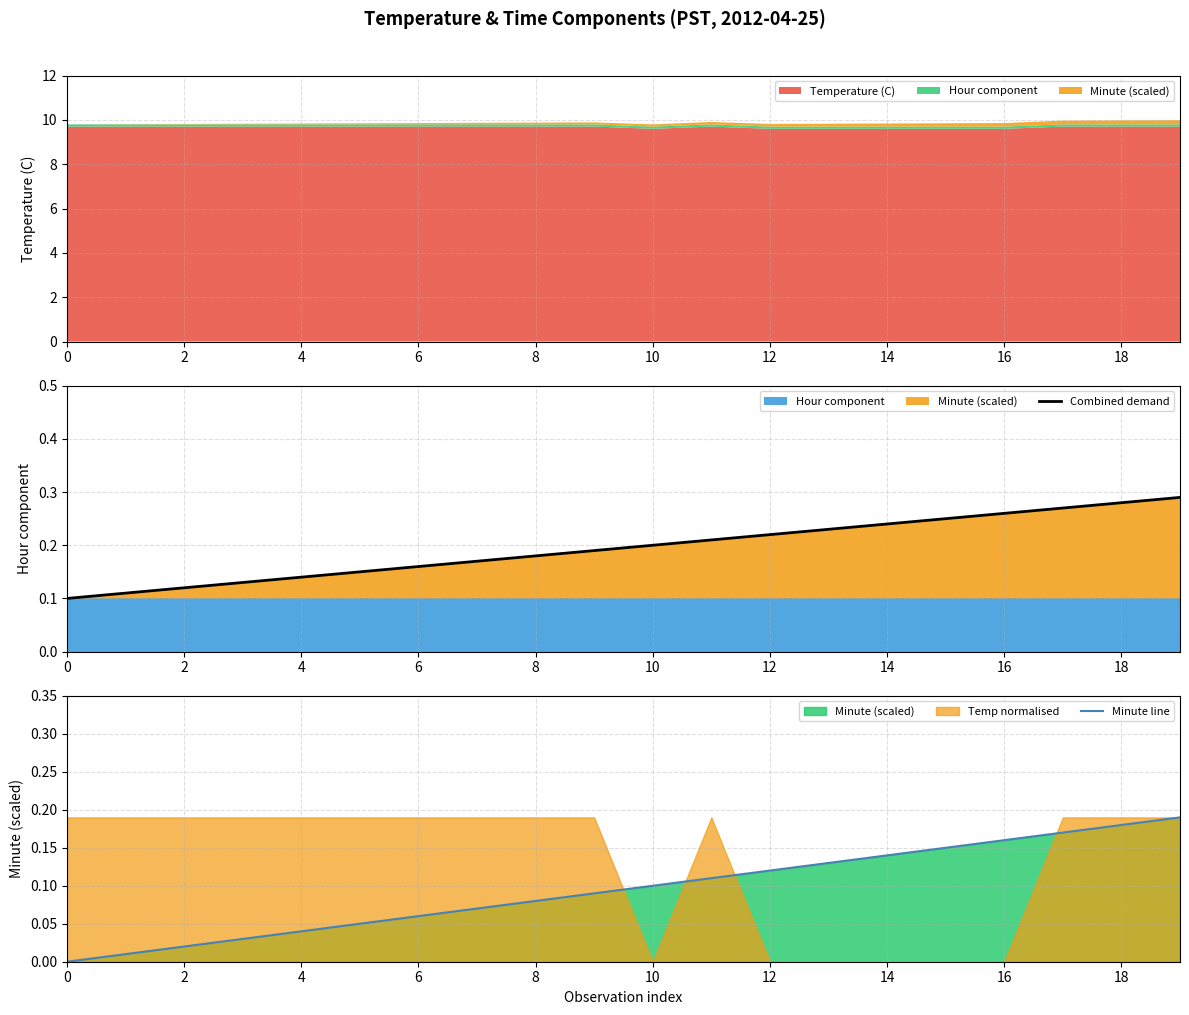

At how many categories does at least one series exceed 0?

20